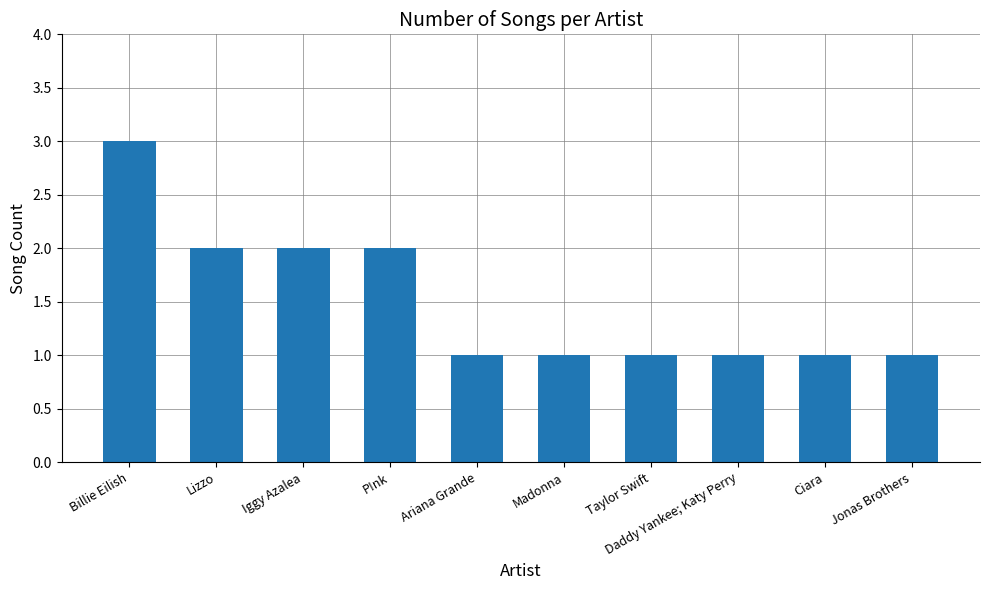

Does the chart contain any negative values?

No